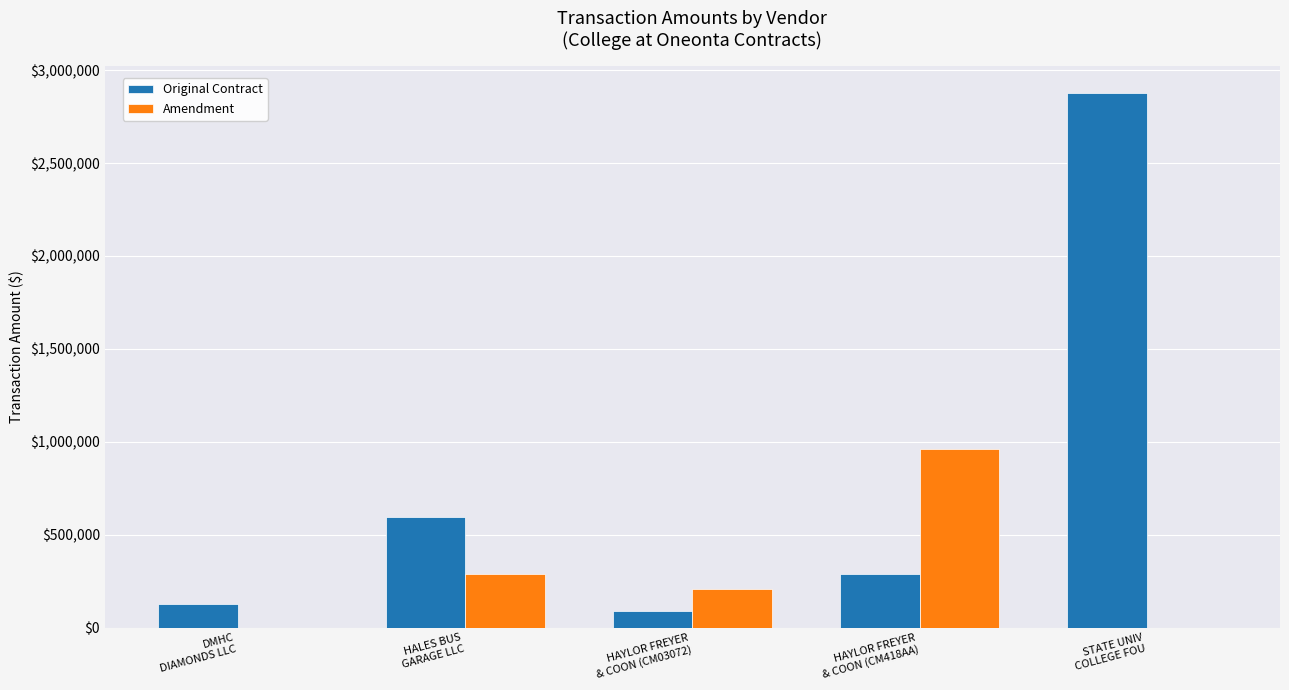

Between DMHC
DIAMONDS LLC and HALES BUS
GARAGE LLC, which series saw the biggest shift?

Original Contract